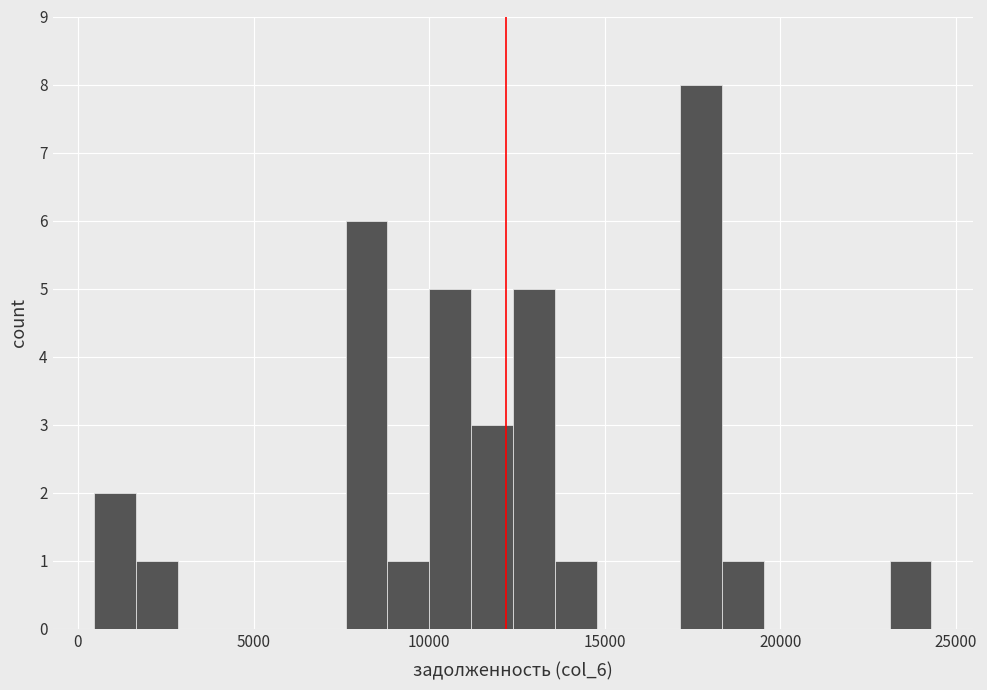

Read against the x-axis, roughly where is the centre of the tallest bar?

17500